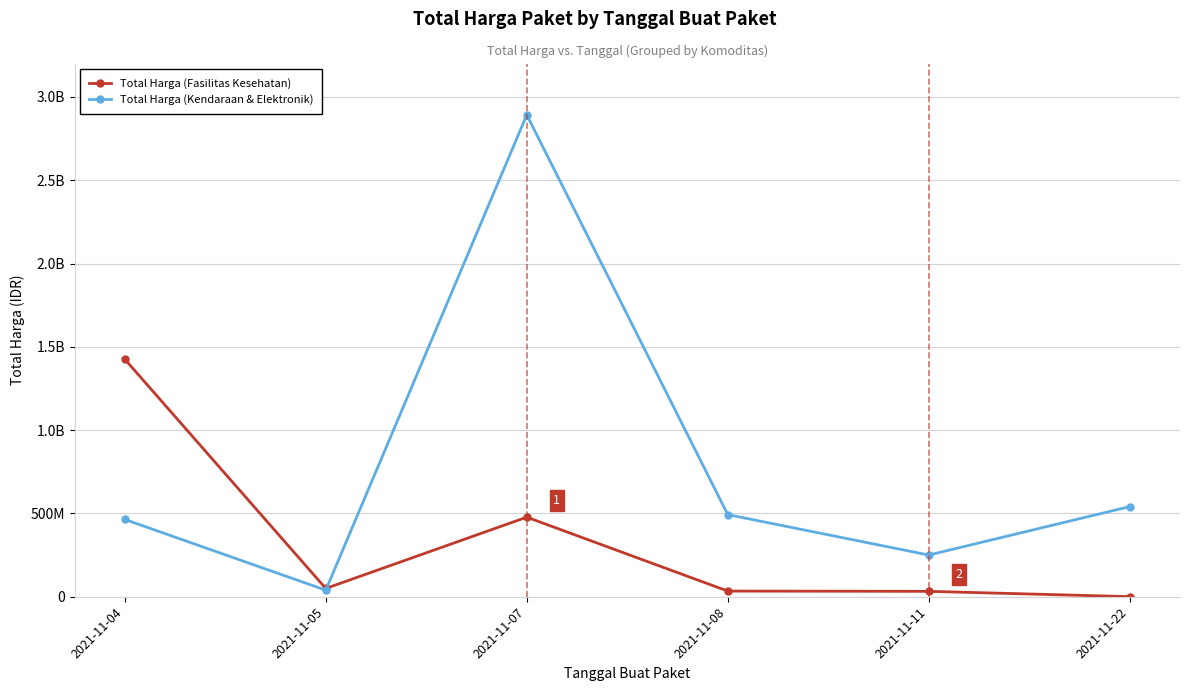

What is the sum of all Total Harga (Kendaraan & Elektronik) values?

4679985100